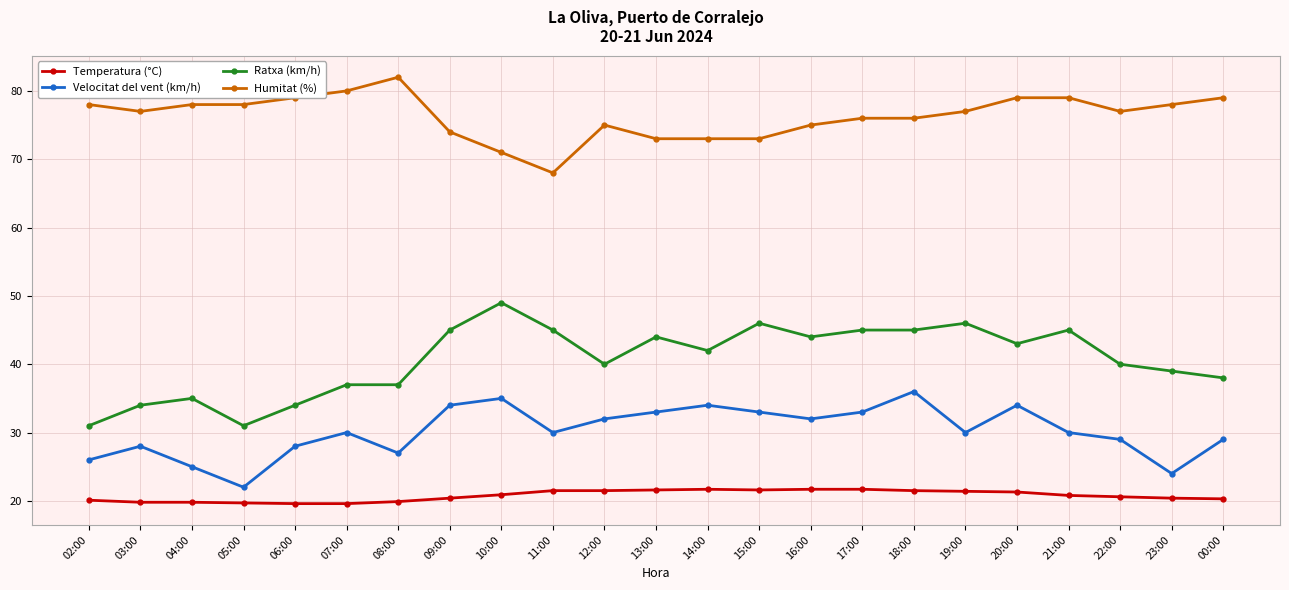

Count the number of data series in this chart.

4